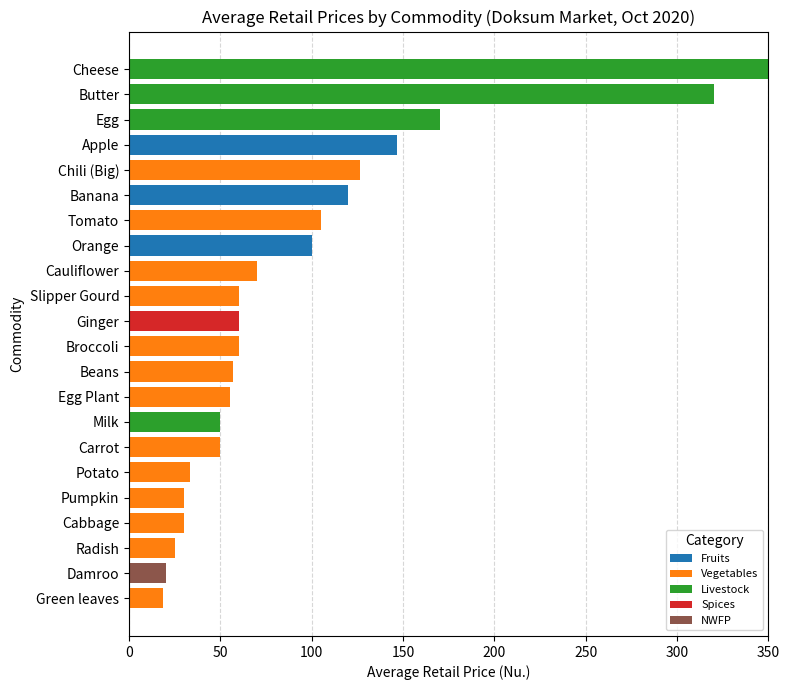

At which label does Fruits reach its peak?

Apple